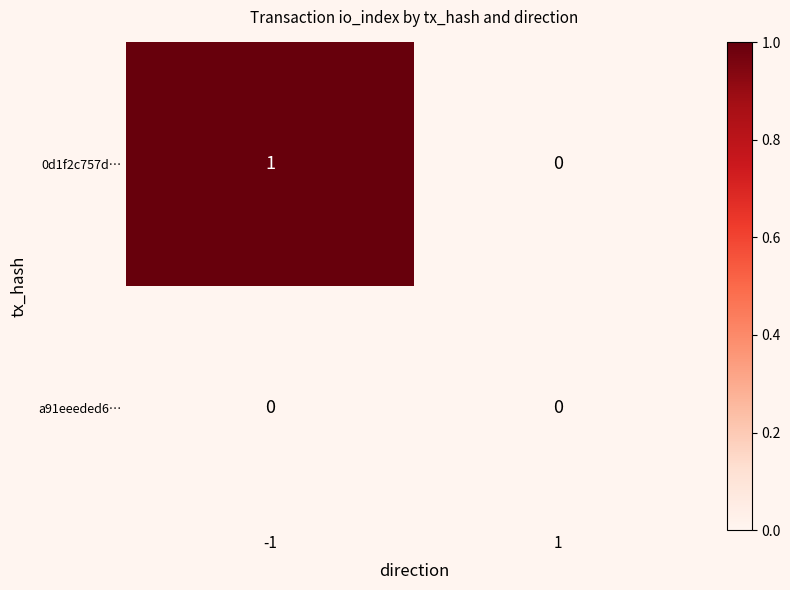

Which series changed the most between -1 and 1?

0d1f2c757d…